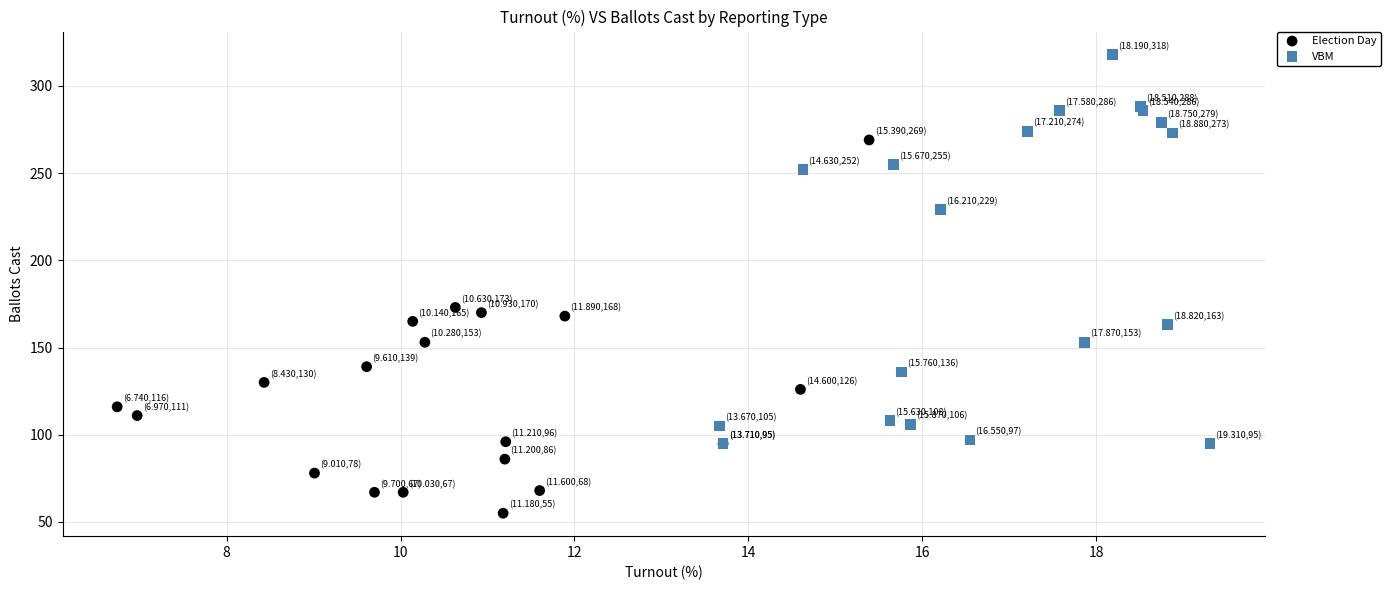

Which series reaches the minimum Y coordinate?

Election Day